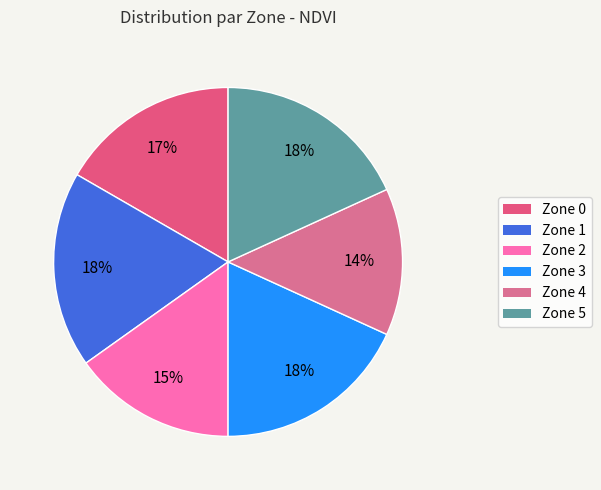

How many slices are in this pie chart?

6